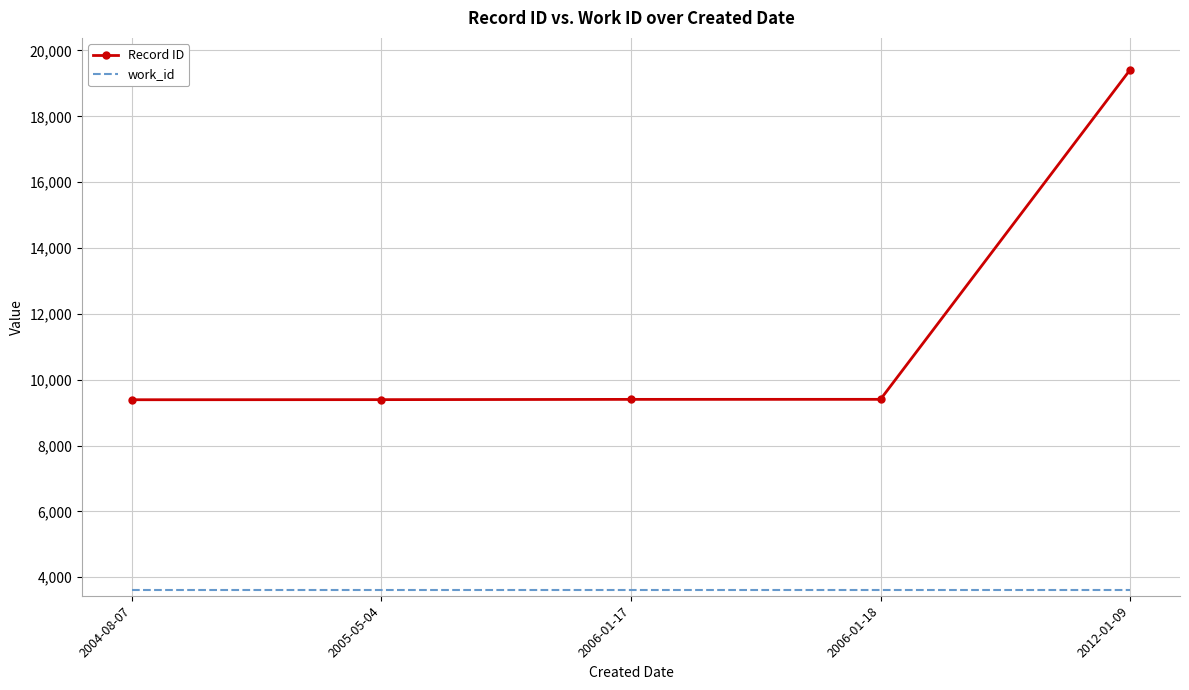

What is the sum of the work_id values at 2005-05-04 and 2006-01-18?

7236